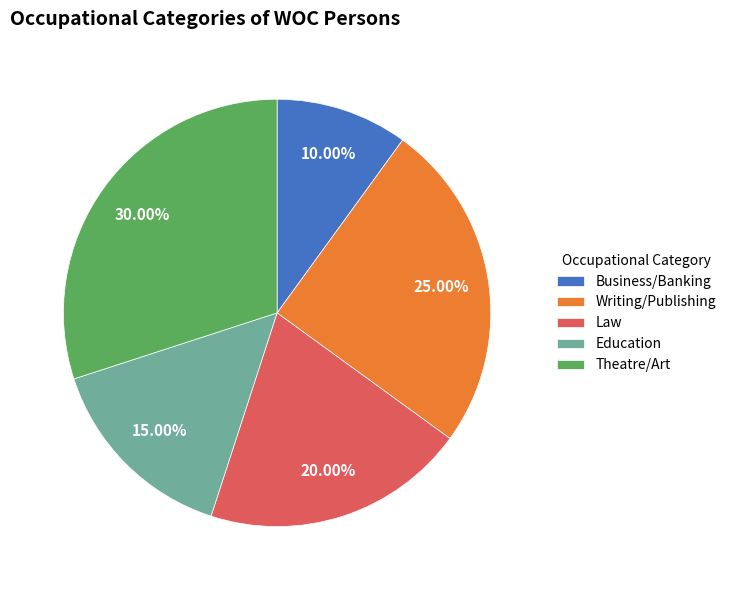

Is Law the majority of the pie?

No